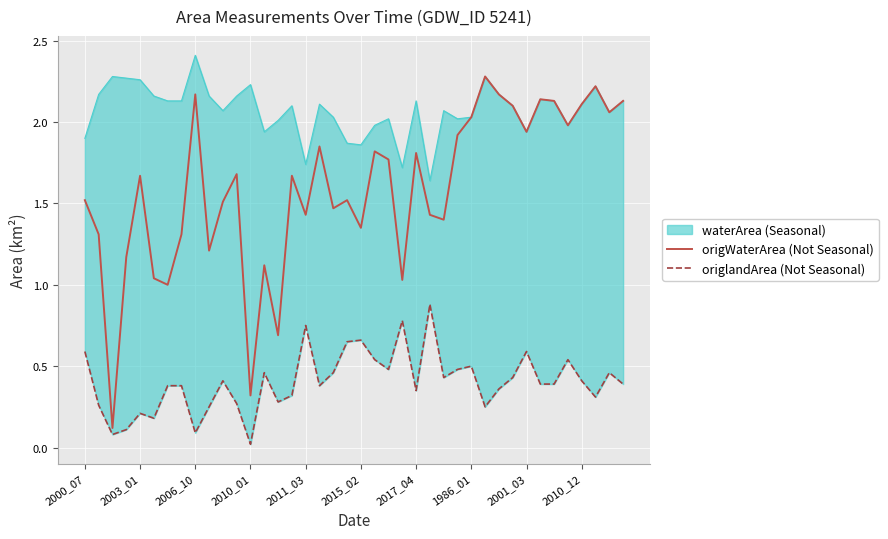

The origWaterArea (Not Seasonal) series shows 0.3 at 2010_01. True or false?

True